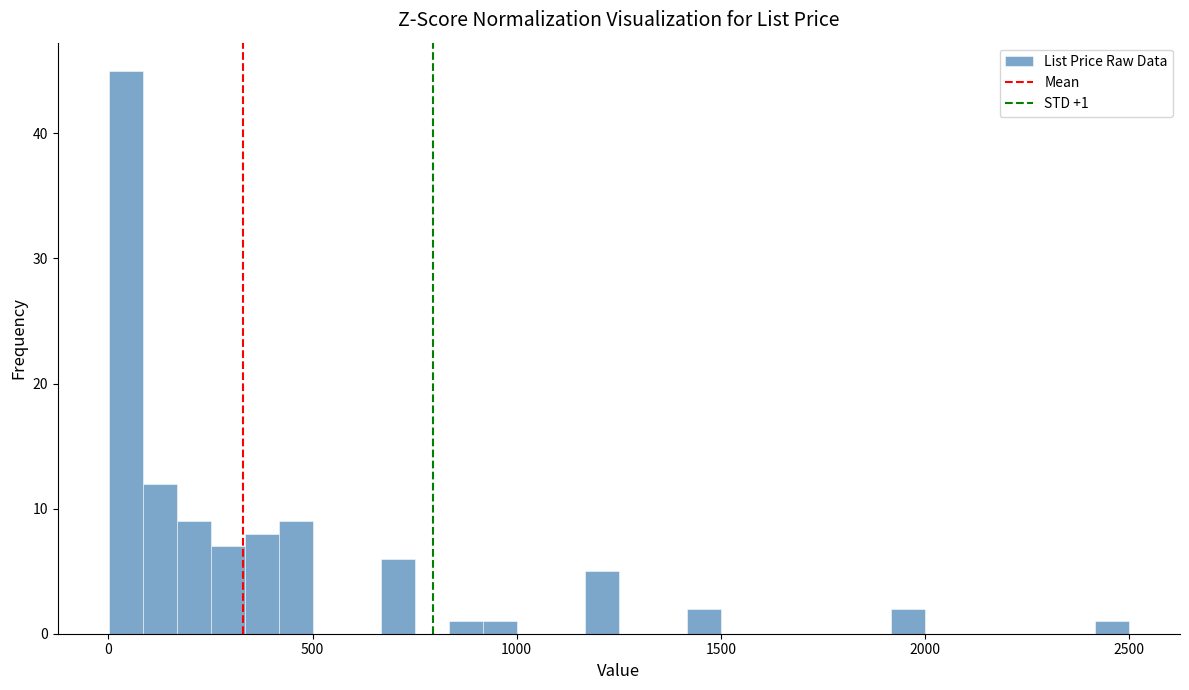

Read against the x-axis, roughly where is the centre of the tallest bar?

50